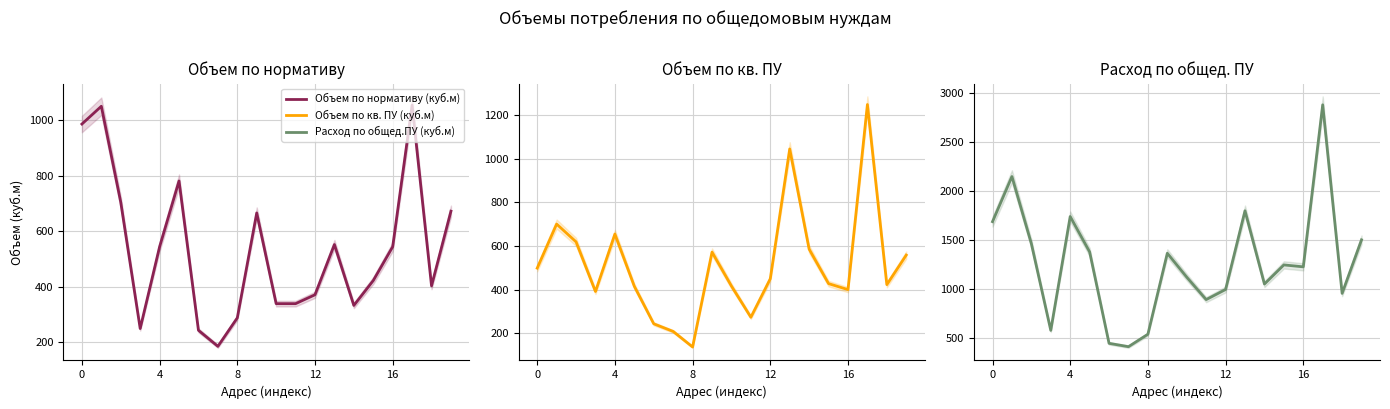

How many distinct data groups are displayed?

3